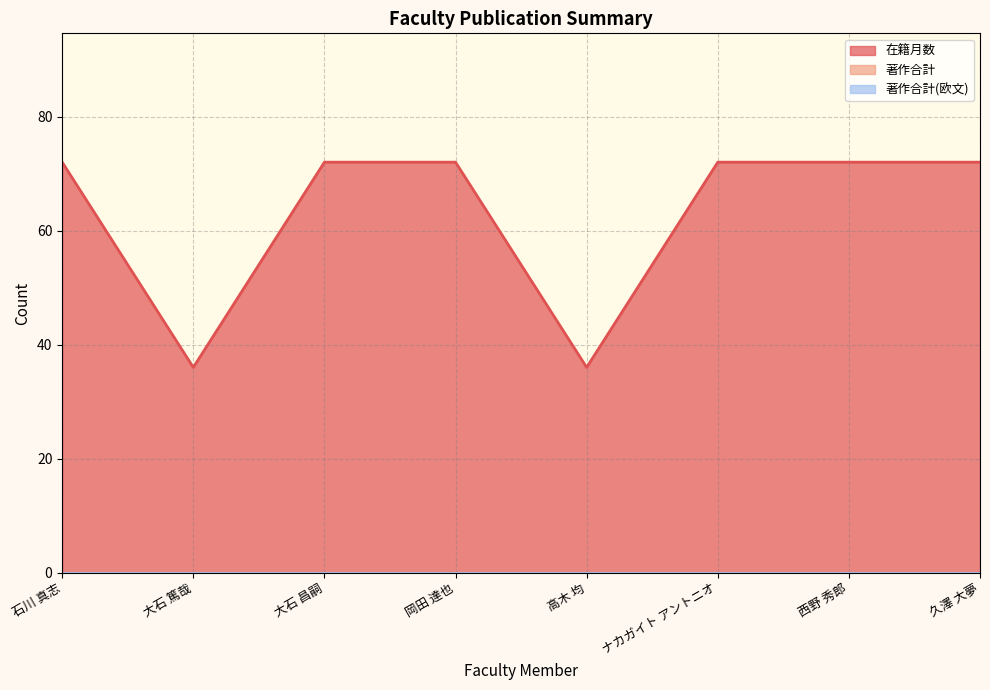

Reading left to right, extract all data points from this chart.

在籍月数: 72	36	72	72	36	72	72	72
著作合計: 0	0	0	0	0	0	0	0
著作合計(欧文): 0	0	0	0	0	0	0	0